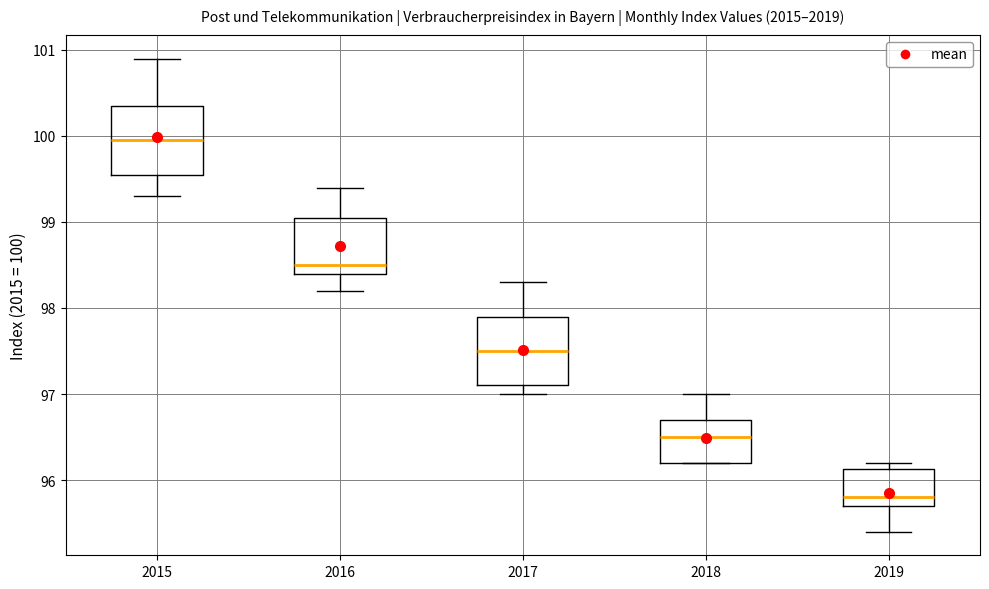

Reading left to right, transcribe this box plot: for each box, give where its median line is, the range the box spans, and where its two whiskers end, as read against the y-axis. The values are not printed on the chart, so give them approximately, as read against the axis.

2015: median 100.0, box 99.6 to 100.4, whiskers 99.3 to 100.9
2016: median 98.5, box 98.4 to 99.1, whiskers 98.2 to 99.4
2017: median 97.5, box 97.1 to 97.9, whiskers 97.0 to 98.3
2018: median 96.5, box 96.2 to 96.7, whiskers 96.2 to 97.0
2019: median 95.8, box 95.7 to 96.1, whiskers 95.4 to 96.2